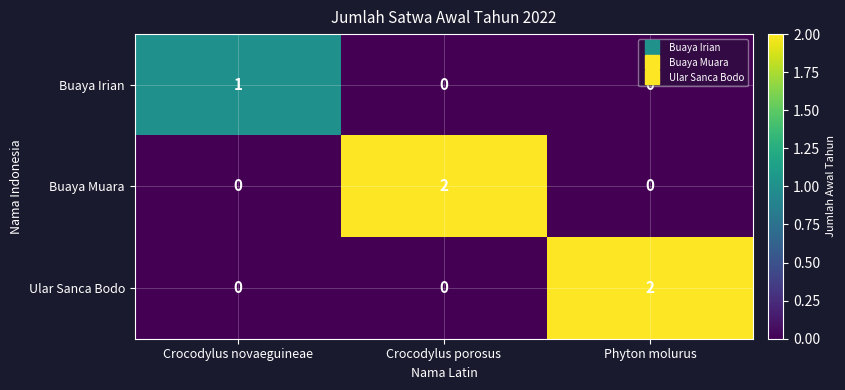

The value of Buaya Irian at Crocodylus novaeguineae is 1. True or false?

True